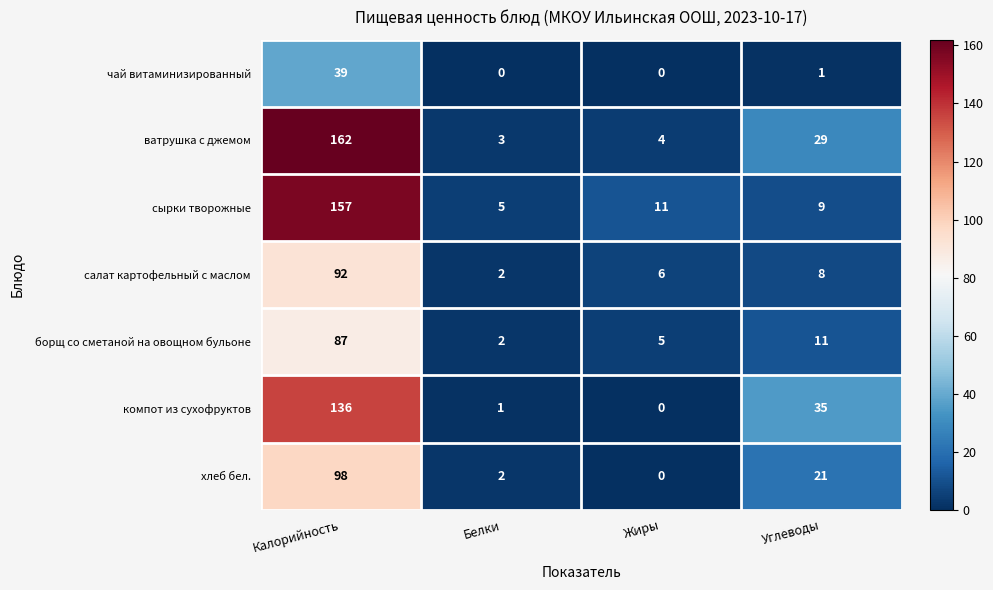

Reading left to right, list all the values displayed in this chart.

чай витаминизированный: 39	0	0	1
ватрушка с джемом: 162	3	4	29
сырки творожные: 157	5	11	9
салат картофельный с маслом: 92	2	6	8
борщ со сметаной на овощном бульоне: 87	2	5	11
компот из сухофруктов: 136	1	0	35
хлеб бел.: 98	2	0	21